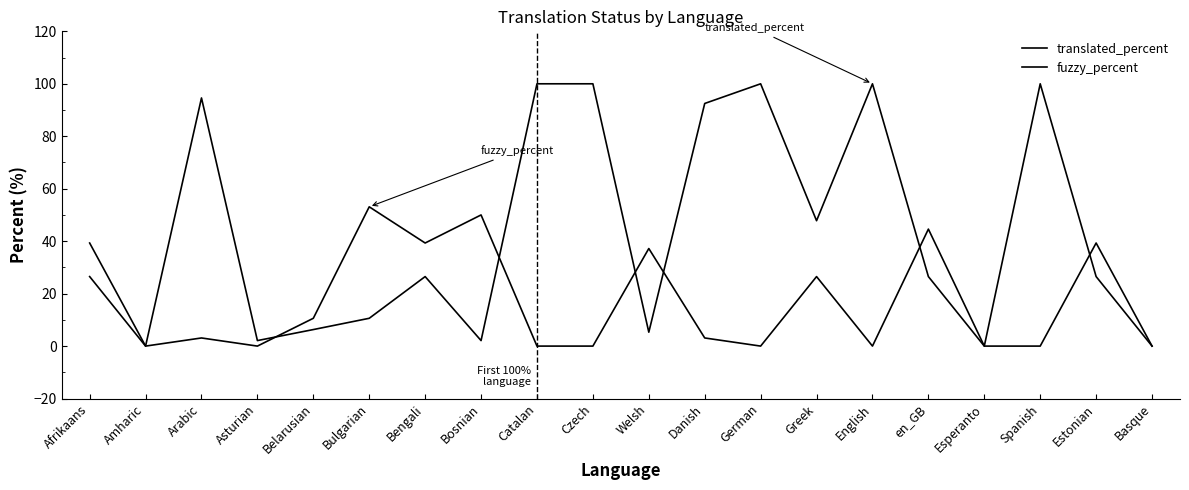

Reading right to left, list all the values displayed in this chart.

translated_percent: Basque=0.0	Estonian=26.5	Spanish=100.0	Esperanto=0.0	en_GB=26.5	English=100.0	Greek=47.8	German=100.0	Danish=92.5	Welsh=5.3	Czech=100.0	Catalan=100.0	Bosnian=2.1	Bengali=26.5	Bulgarian=10.6	Belarusian=6.3	Asturian=2.1	Arabic=94.6	Amharic=0.0	Afrikaans=26.5
fuzzy_percent: Basque=0.0	Estonian=39.3	Spanish=0.0	Esperanto=0.0	en_GB=44.6	English=0.0	Greek=26.5	German=0.0	Danish=3.1	Welsh=37.2	Czech=0.0	Catalan=0.0	Bosnian=50.0	Bengali=39.3	Bulgarian=53.1	Belarusian=10.6	Asturian=0.0	Arabic=3.1	Amharic=0.0	Afrikaans=39.3